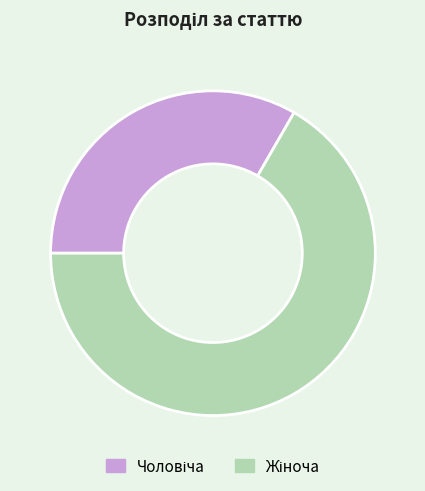

Is there any slice that represents more than half of the pie?

Yes